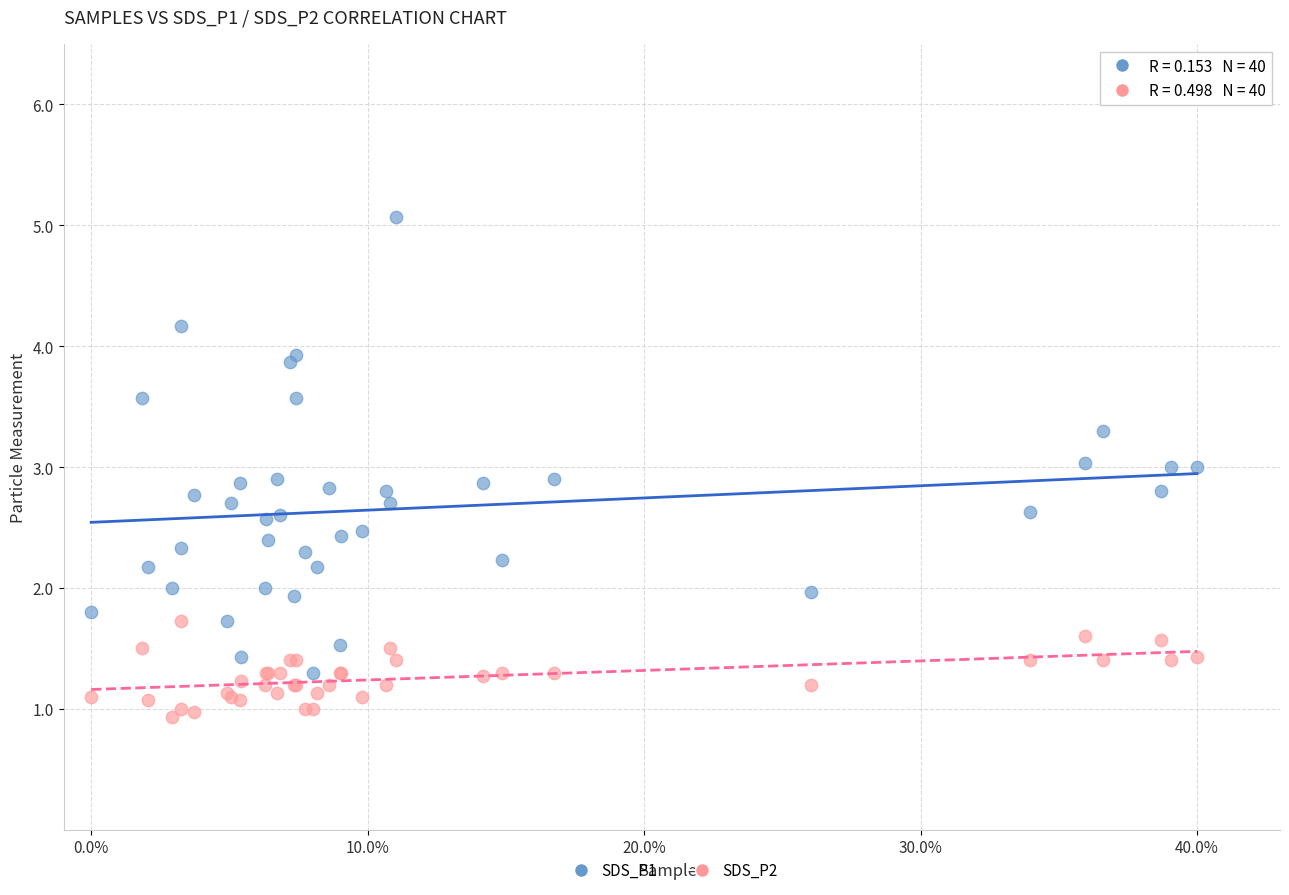

What are all the series names shown in the legend?

SDS_P1, SDS_P2